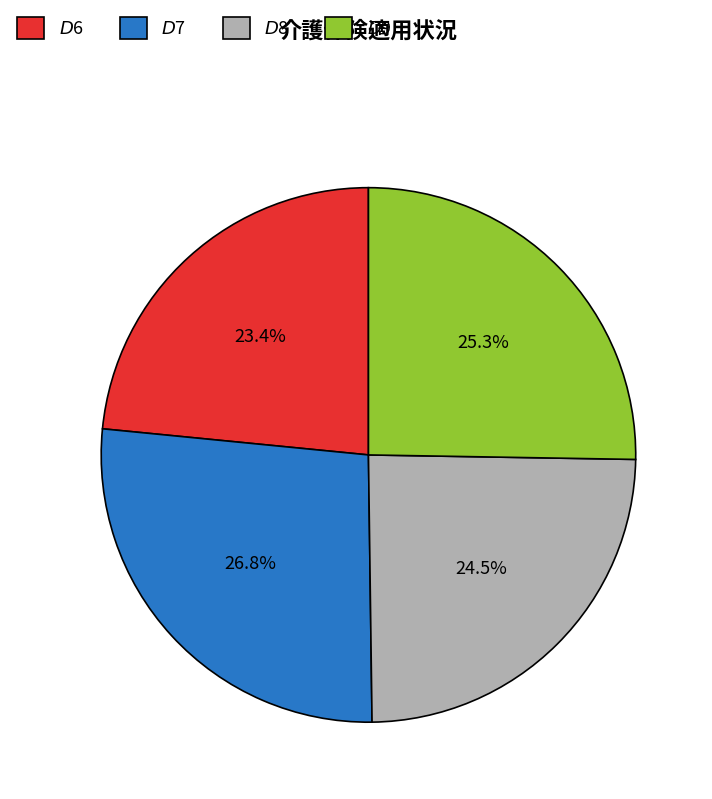

To the nearest percent, what is the difference between the $D$6 and $D$7 slice percentages?

3%